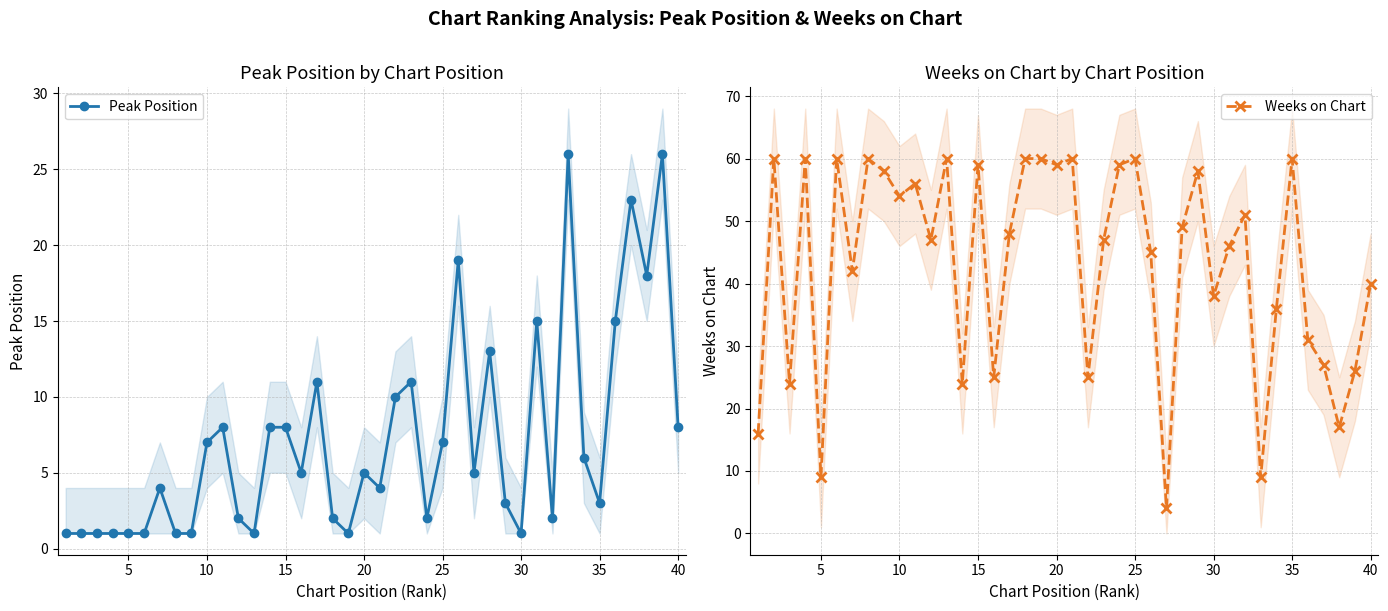

Reading right to left, list all the values displayed in this chart.

Peak Position: 8	26	18	23	15	3	6	26	2	15	1	3	13	5	19	7	2	11	10	4	5	1	2	11	5	8	8	1	2	8	7	1	1	4	1	1	1	1	1	1
Weeks on Chart: 40	26	17	27	31	60	36	9	51	46	38	58	49	4	45	60	59	47	25	60	59	60	60	48	25	59	24	60	47	56	54	58	60	42	60	9	60	24	60	16